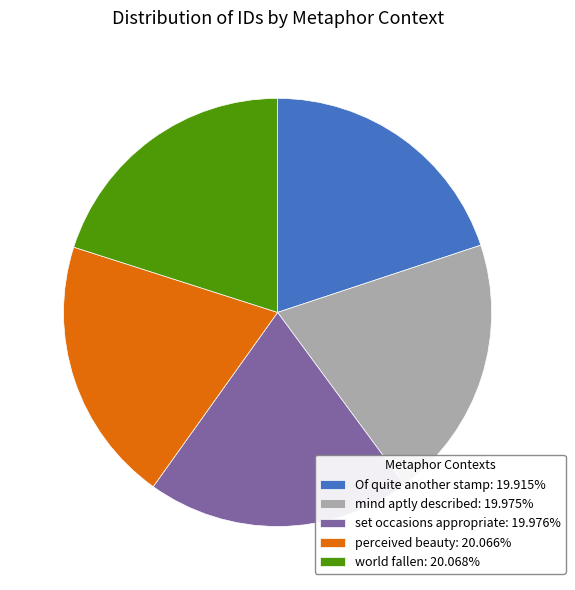

Approximately how many times larger is the value at mind aptly described compared to perceived beauty?

1.0